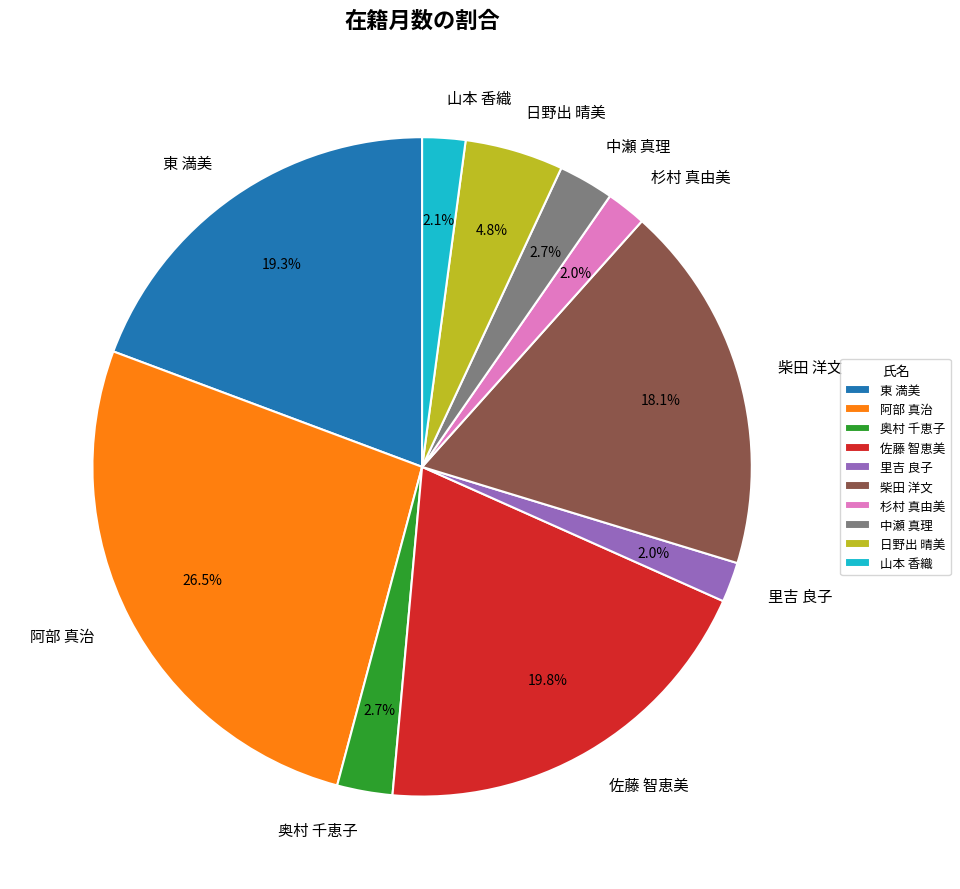

Which has a higher value, 中瀬 真理 or 山本 香織?

中瀬 真理